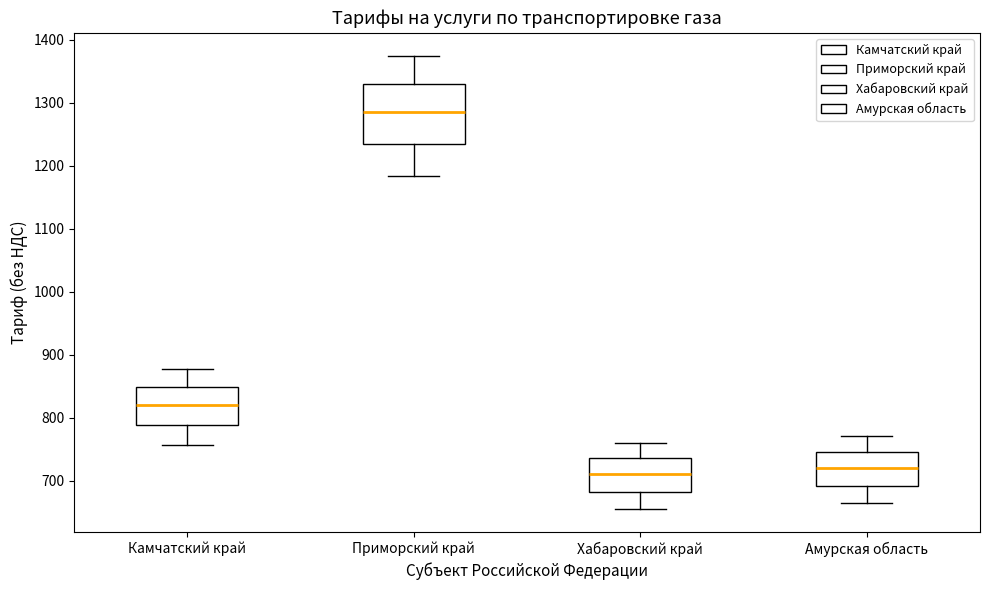

Reading left to right, transcribe this box plot: for each box, give where its median line is, the range the box spans, and where its two whiskers end, as read against the y-axis. The values are not printed on the chart, so give them approximately, as read against the axis.

Камчатский край: median 820, box 790 to 850, whiskers 760 to 880
Приморский край: median 1280, box 1230 to 1330, whiskers 1180 to 1370
Хабаровский край: median 710, box 680 to 740, whiskers 650 to 760
Амурская область: median 720, box 690 to 750, whiskers 660 to 770